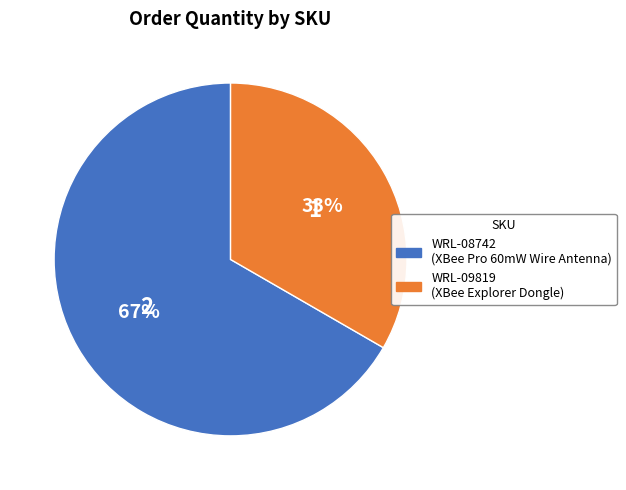

Rank the categories by value from highest to lowest.

WRL-08742, WRL-09819